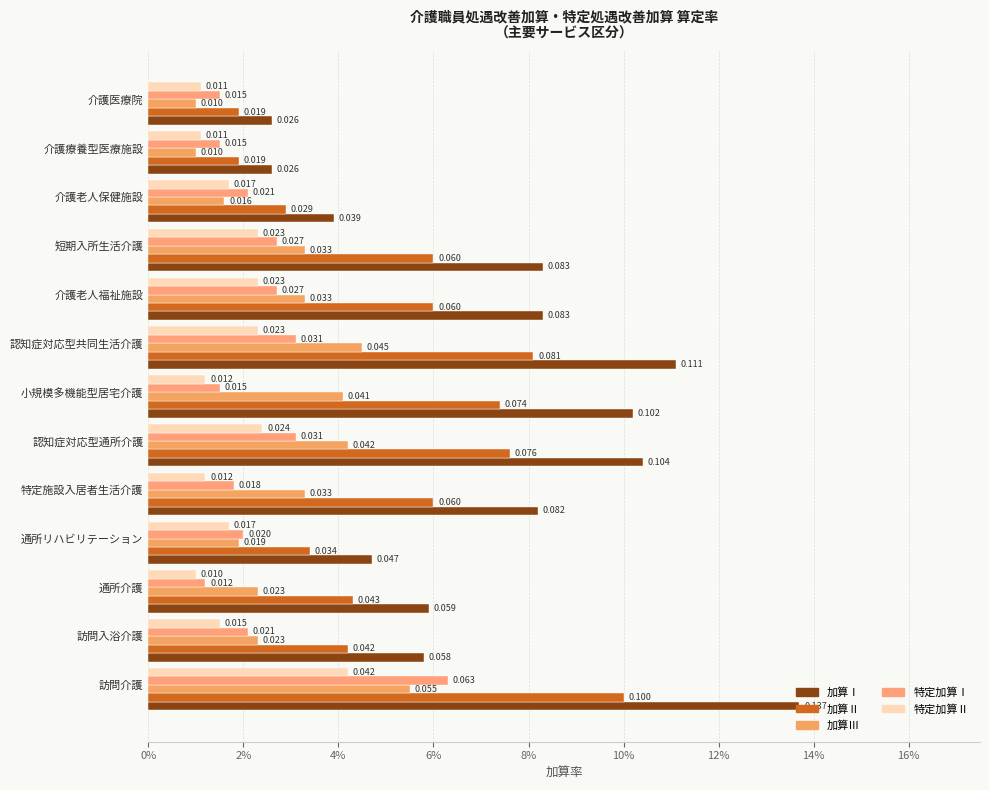

Reading right to left, list all the values displayed in this chart.

加算Ⅰ: 0.0	0.0	0.0	0.1	0.1	0.1	0.1	0.1	0.1	0.0	0.1	0.1	0.1
加算Ⅱ: 0.0	0.0	0.0	0.1	0.1	0.1	0.1	0.1	0.1	0.0	0.0	0.0	0.1
加算Ⅲ: 0.0	0.0	0.0	0.0	0.0	0.0	0.0	0.0	0.0	0.0	0.0	0.0	0.1
特定加算Ⅰ: 0.0	0.0	0.0	0.0	0.0	0.0	0.0	0.0	0.0	0.0	0.0	0.0	0.1
特定加算Ⅱ: 0.0	0.0	0.0	0.0	0.0	0.0	0.0	0.0	0.0	0.0	0.0	0.0	0.0